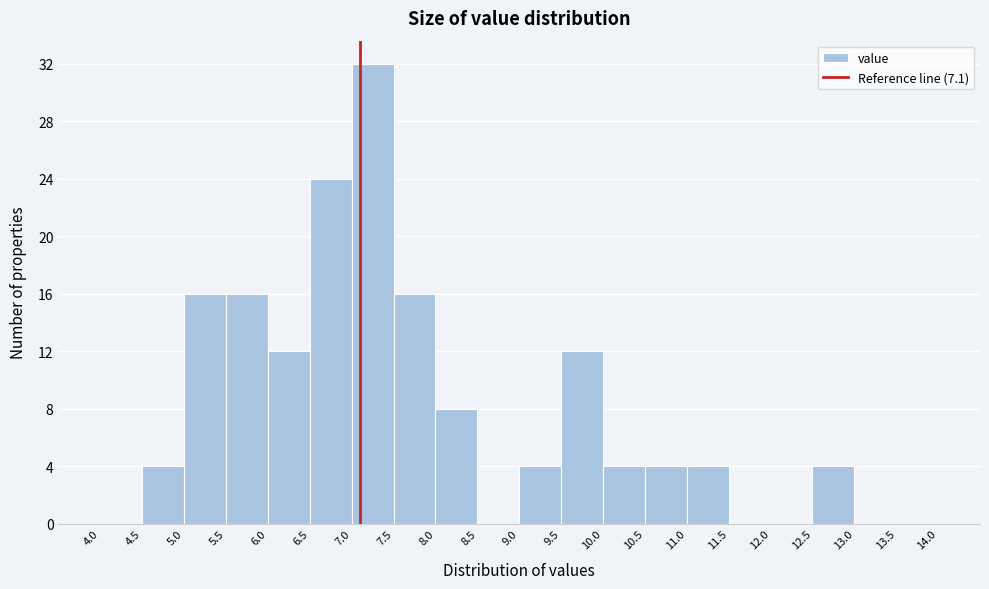

Reading left to right, list every bar in this chart as the range it spans on the x-axis followed by its height. The values are not printed on the chart, so give them approximately, as read against the axis.

4.0 to 4.5: 0
4.5 to 5.0: 4
5.0 to 5.5: 16
5.5 to 6.0: 16
6.0 to 6.5: 12
6.5 to 7.0: 24
7.0 to 7.5: 32
7.5 to 8.0: 16
8.0 to 8.5: 8
8.5 to 9.0: 0
9.0 to 9.5: 4
9.5 to 10.0: 12
10.0 to 10.5: 4
10.5 to 11.0: 4
11.0 to 11.5: 4
11.5 to 12.0: 0
12.0 to 12.5: 0
12.5 to 13.0: 4
13.0 to 13.5: 0
13.5 to 14.0: 0